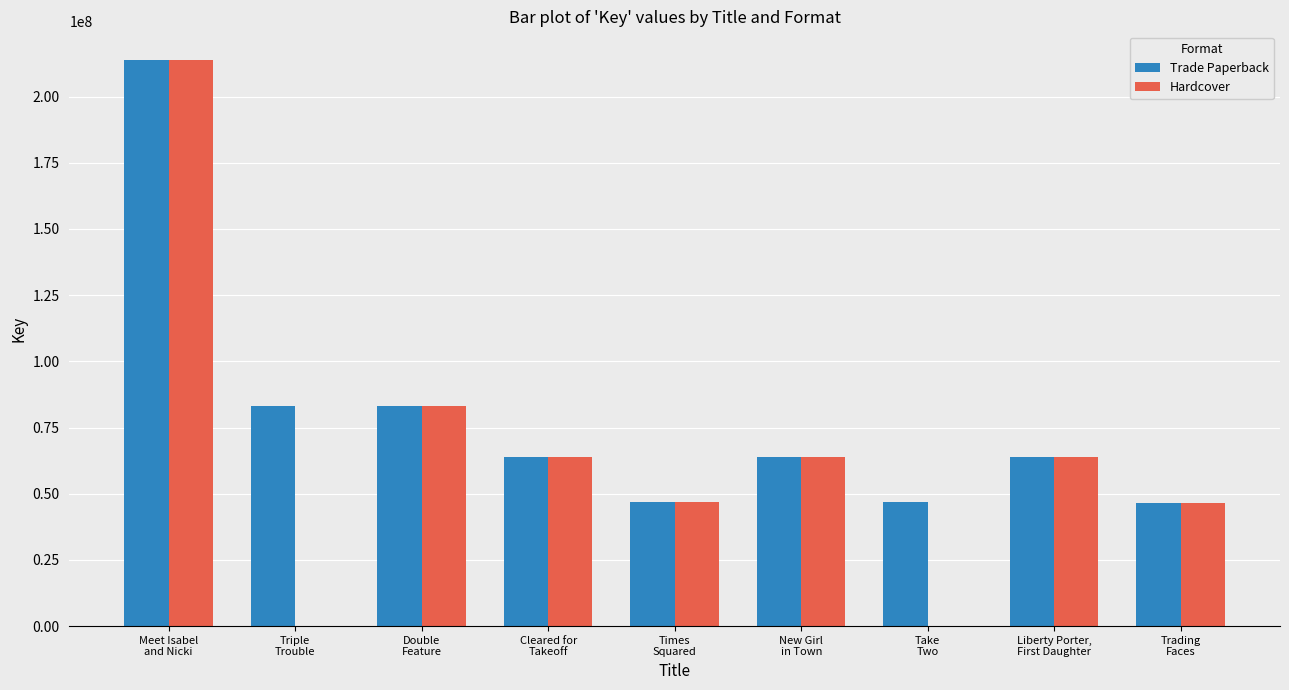

Which series has the largest total across all categories?

Trade Paperback